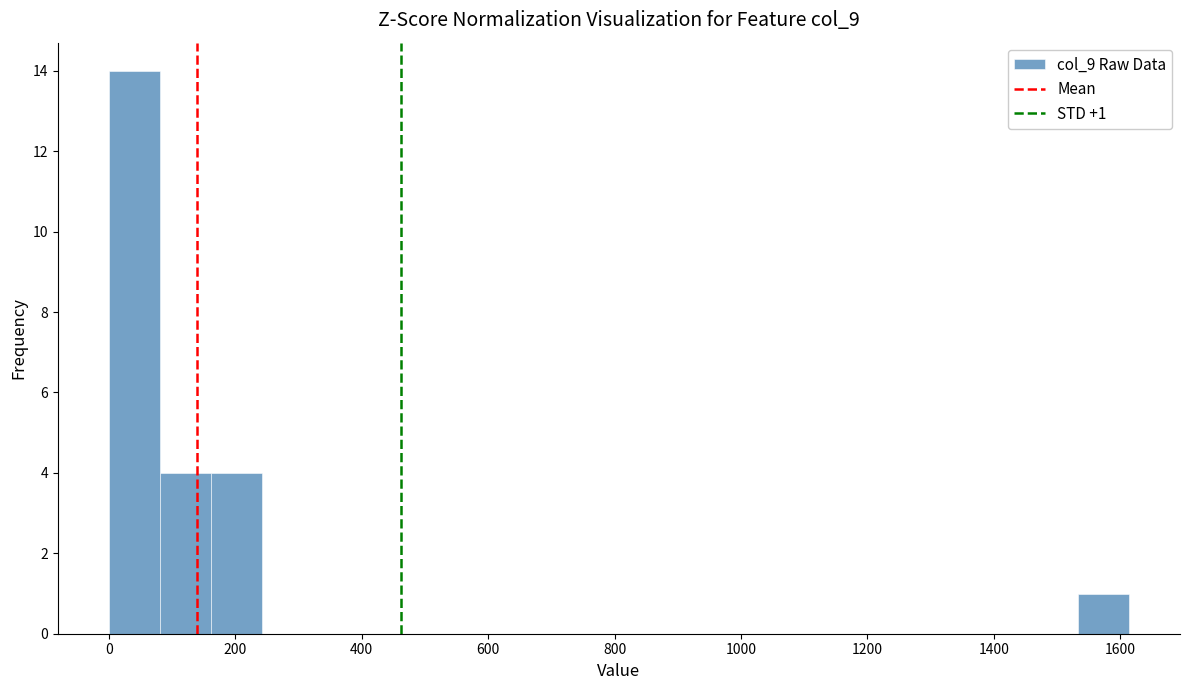

Which range on the x-axis has the tallest bar?

0 to 80